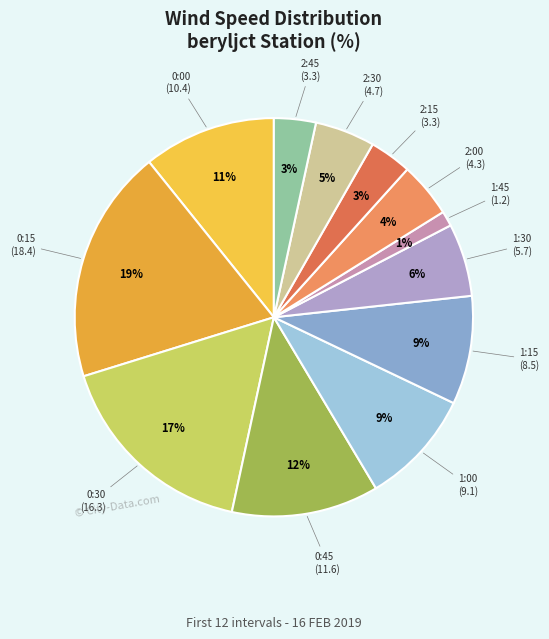

How many slices are in this pie chart?

12